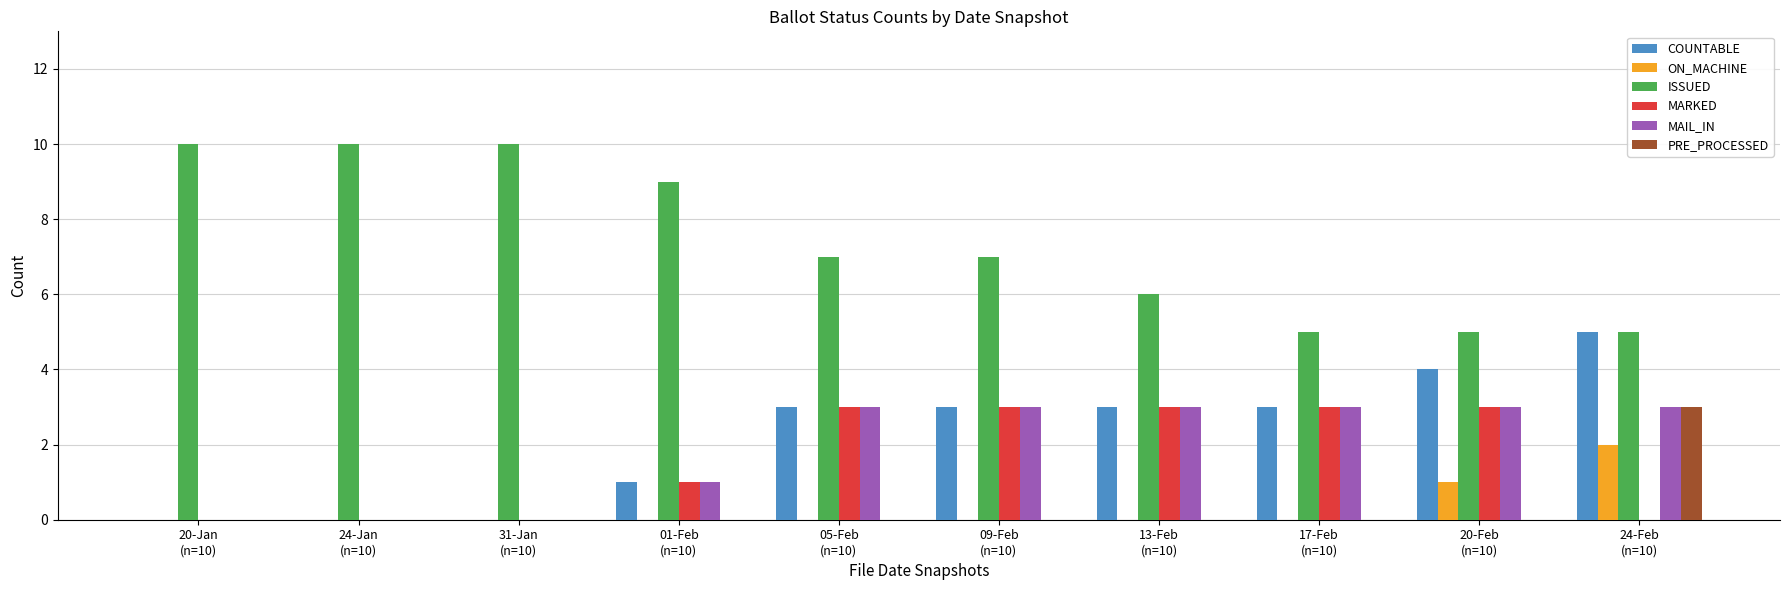

What is the sum of all ISSUED values?

74